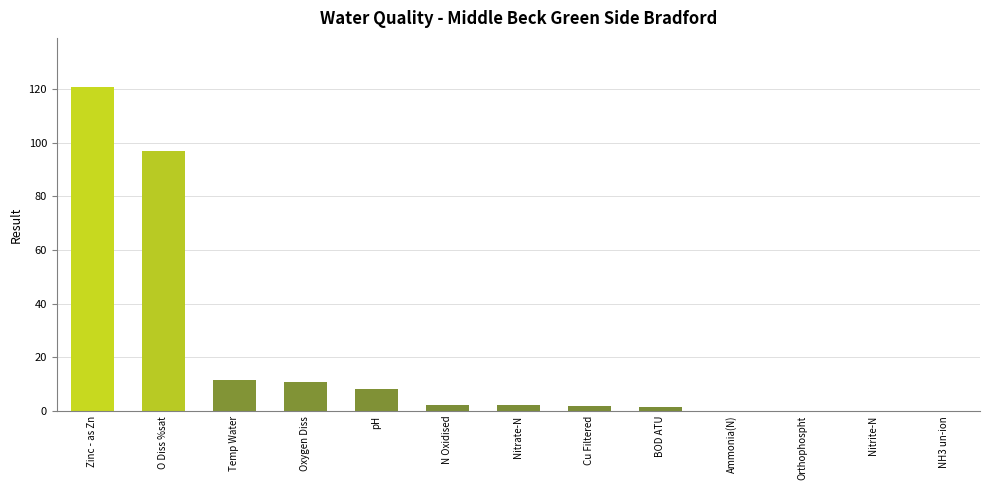

True or false: the data shows 4.8 at Temp Water.

False